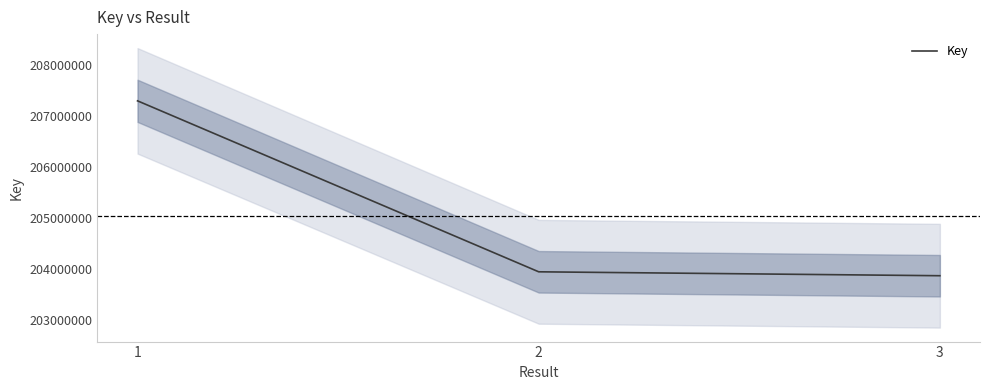

How many distinct data groups are displayed?

1